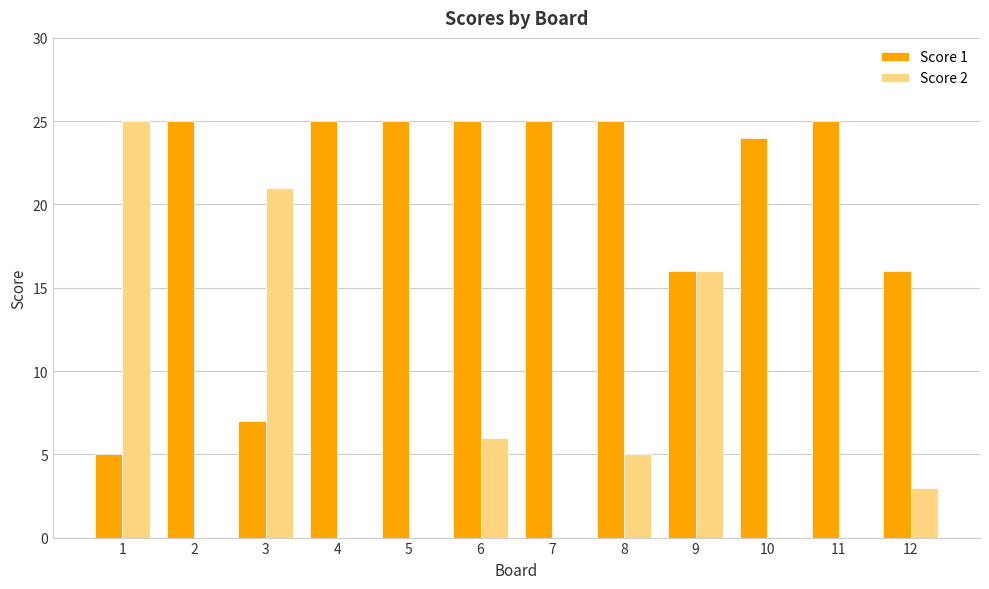

What are all the series names shown in the legend?

Score 1, Score 2